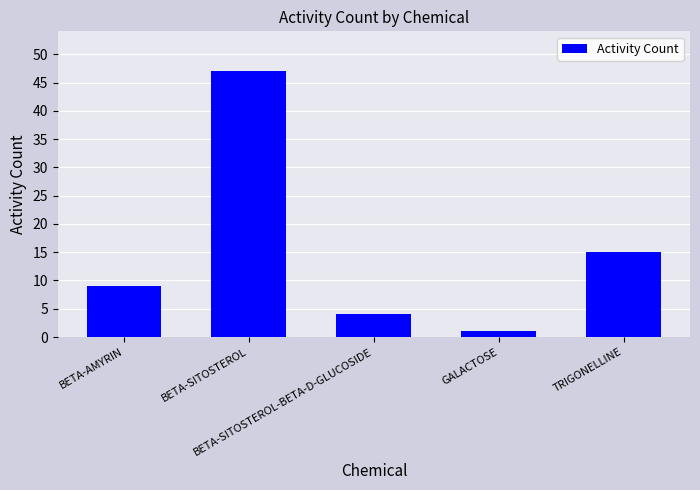

What is the label of the 2nd bar from the left?

BETA-SITOSTEROL